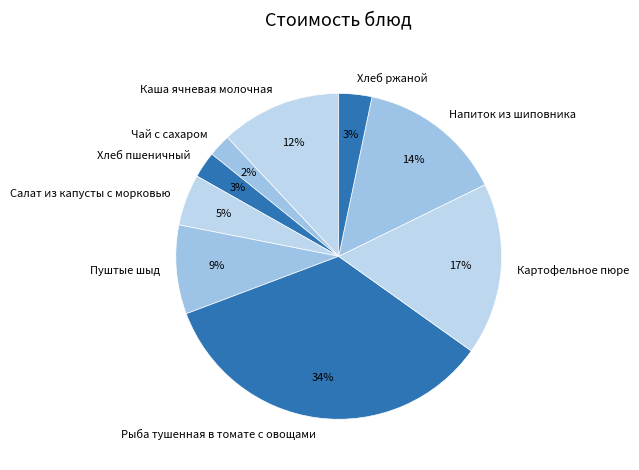

Which category has the biggest portion of the pie?

Рыба тушенная в томате с овощами